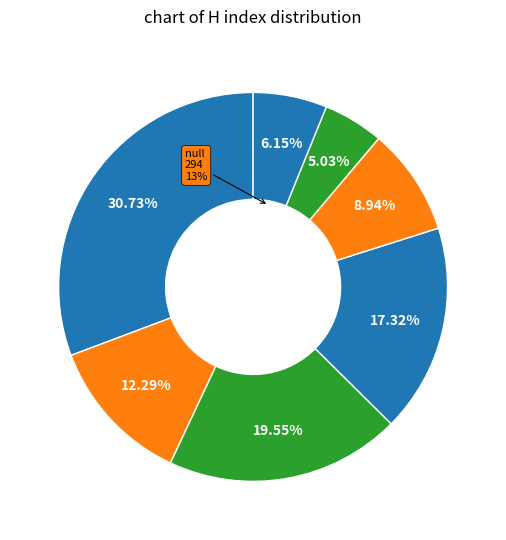

To the nearest percent, what is the average slice percentage?

14%